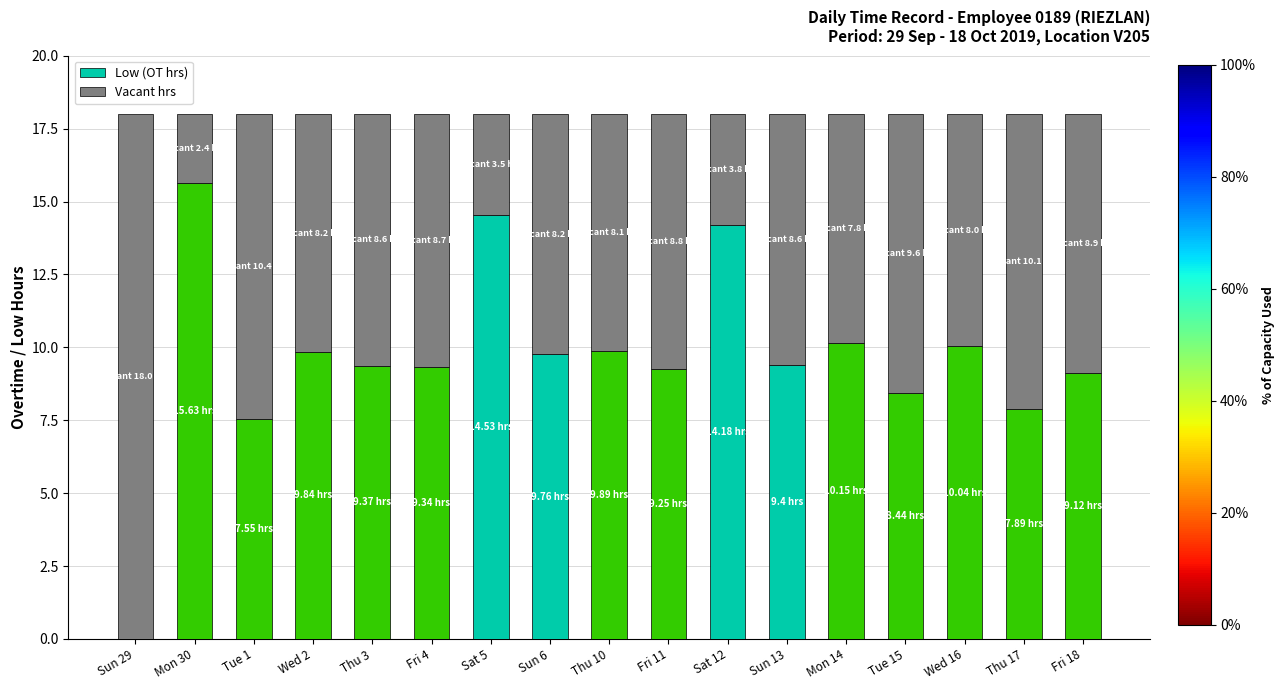

What is the sum of all Low (OT hrs) values?

164.4